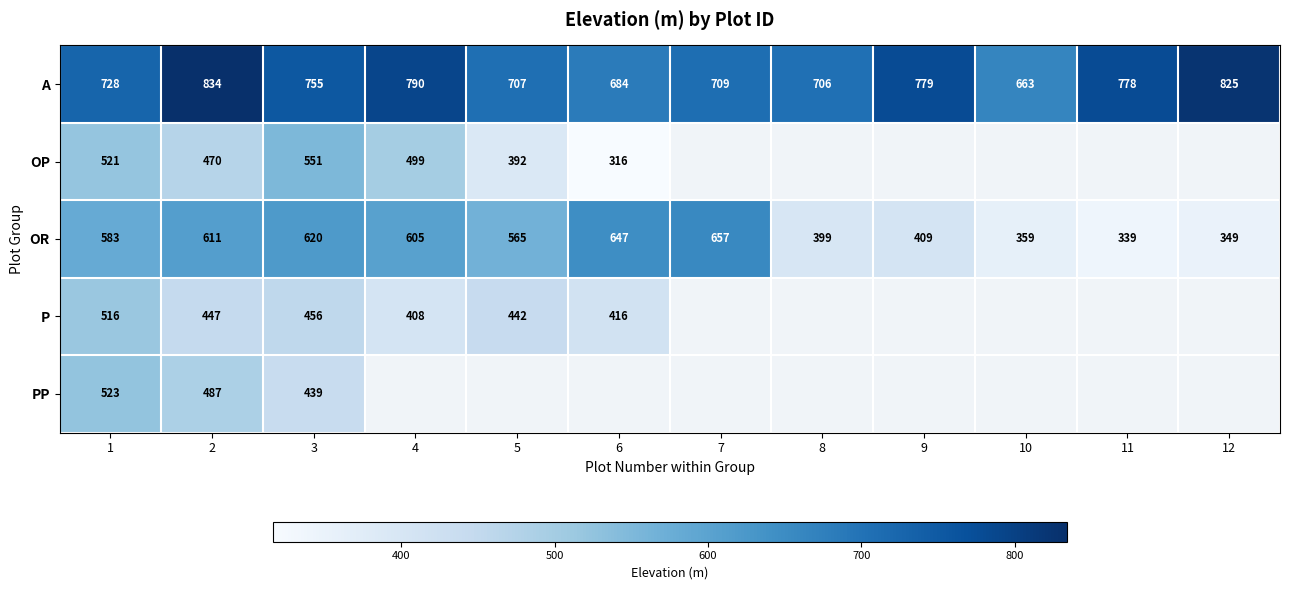

The value of P at 1 is 516. True or false?

True